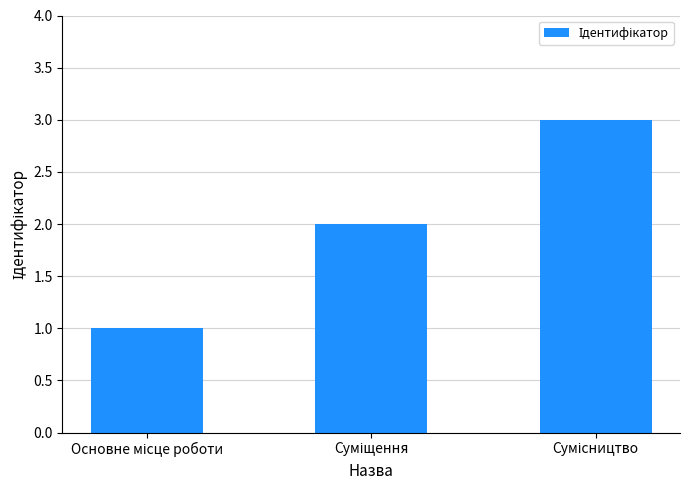

What is the maximum value shown in the chart?

3